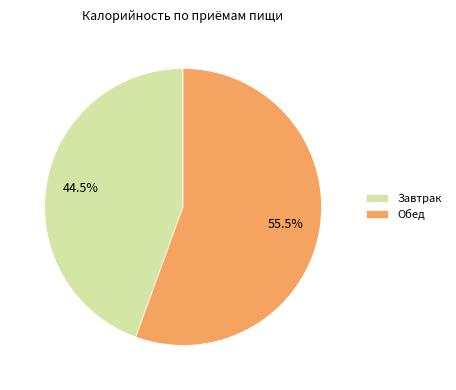

The Обед slice represents 47% of the pie. True or false?

False